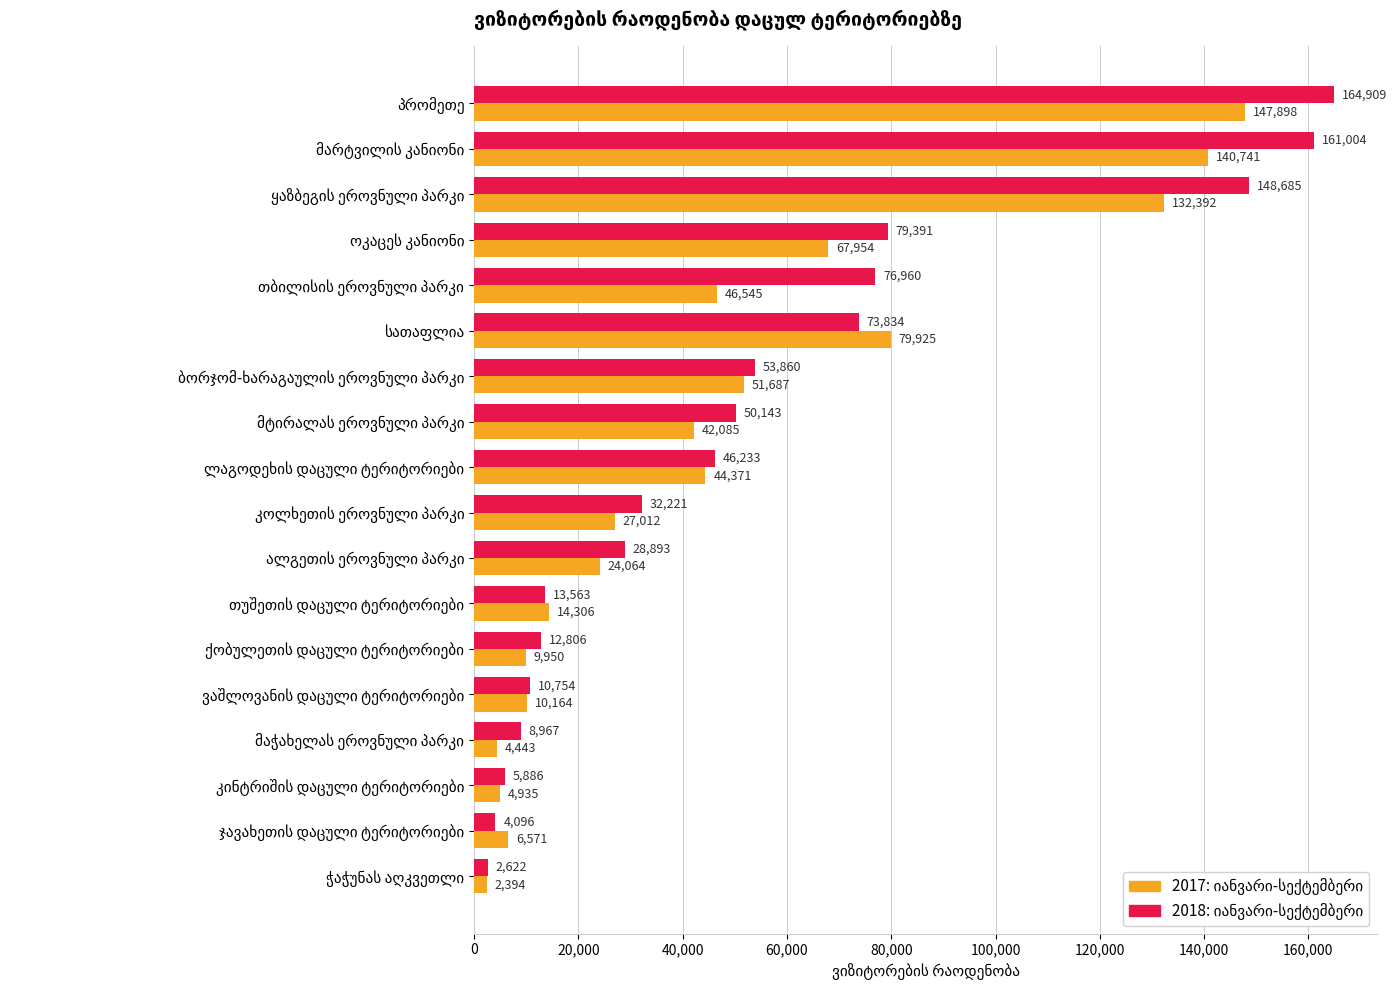

At how many categories does at least one series exceed 99894?

3